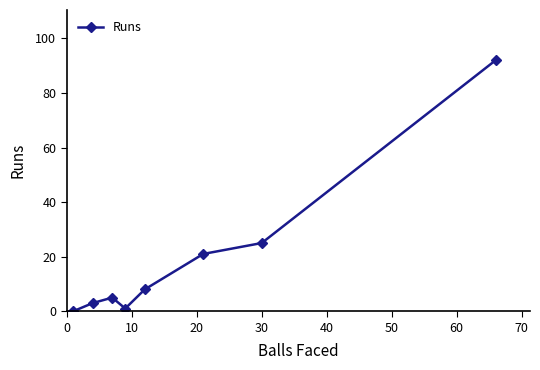

Reading left to right, list all the values displayed in this chart.

0	3	5	1	8	21	25	92